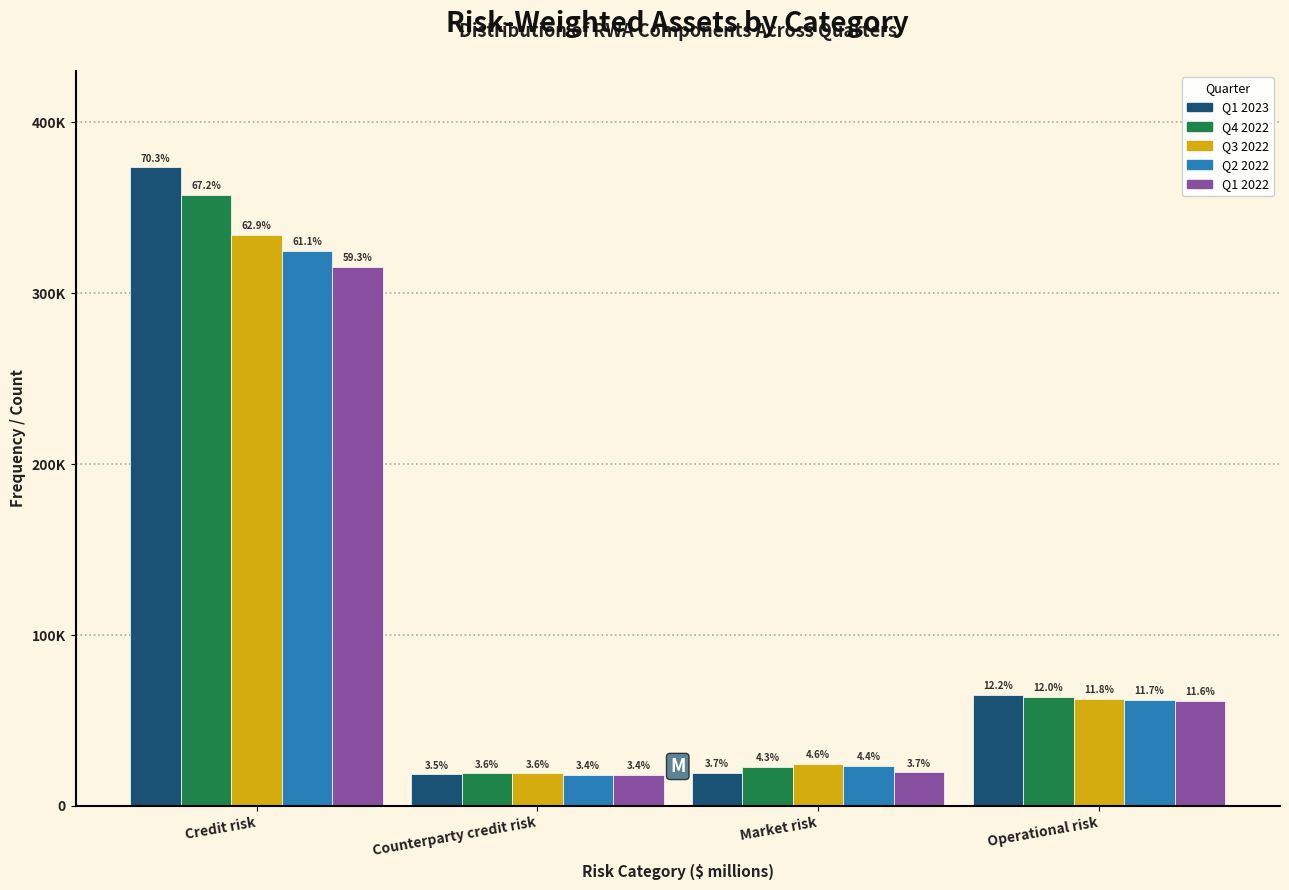

Does the chart contain any negative values?

No